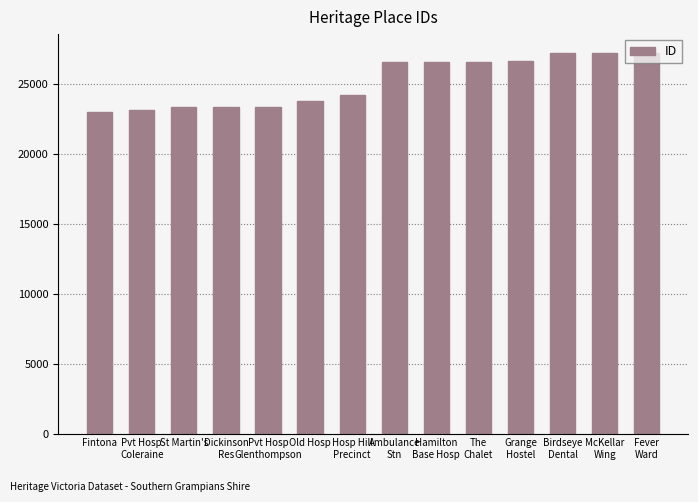

What value does the data have at Fintona, to the nearest 50?

23050